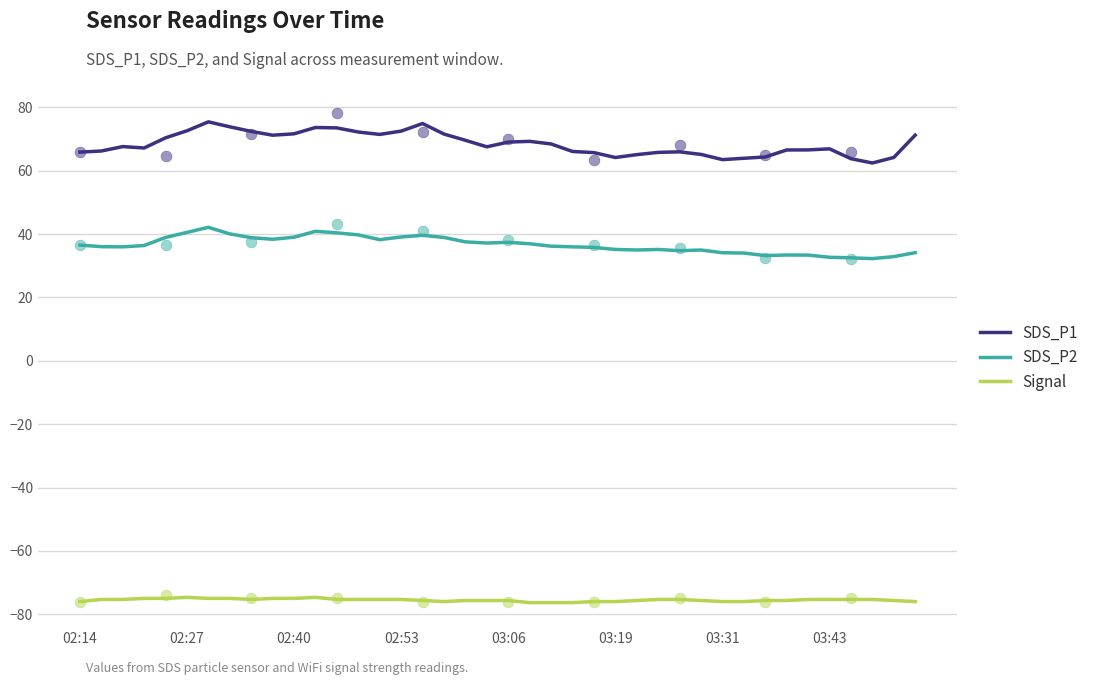

Which series reaches the minimum Y coordinate?

Signal